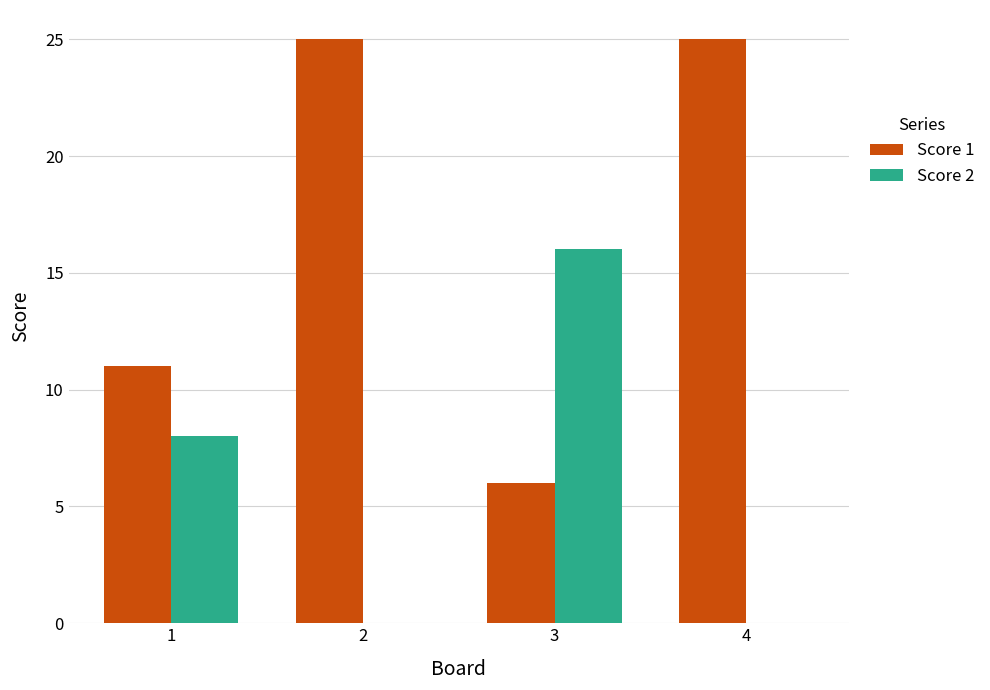

How many groups of bars are there?

4